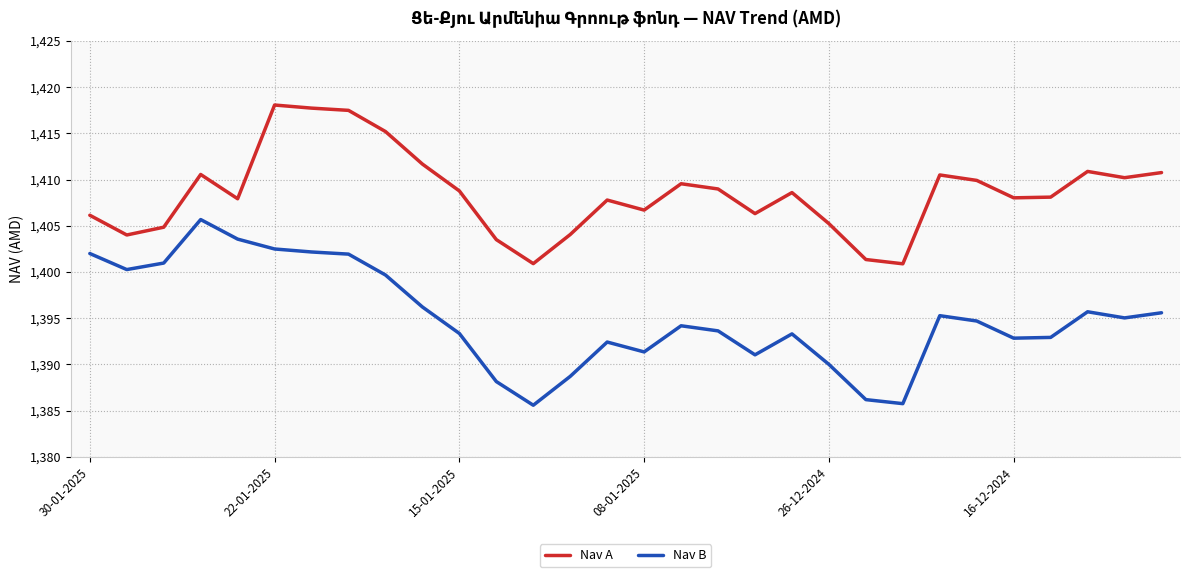

List the series in order of their overall mean, highest first.

Nav A, Nav B